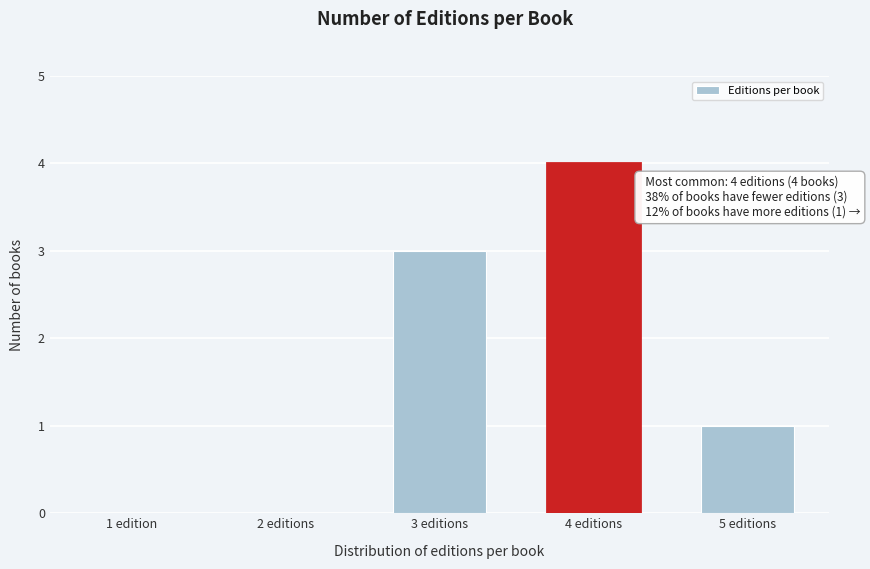

Reading left to right, what are all the values shown in this chart?

1 edition=0	2 editions=0	3 editions=3	4 editions=4	5 editions=1